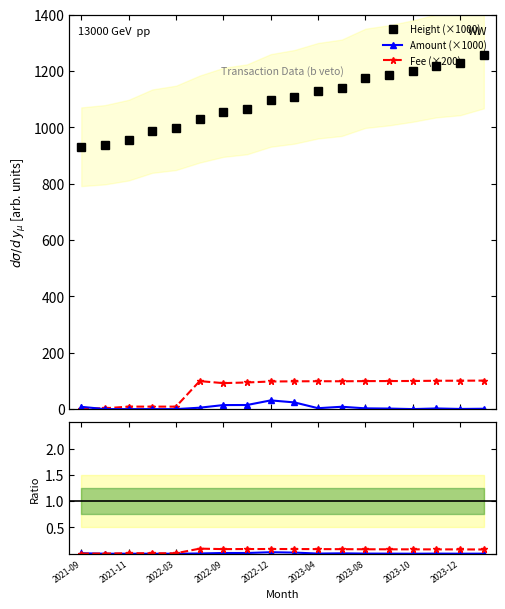

Which series has the largest total across all categories?

Height (×1000)